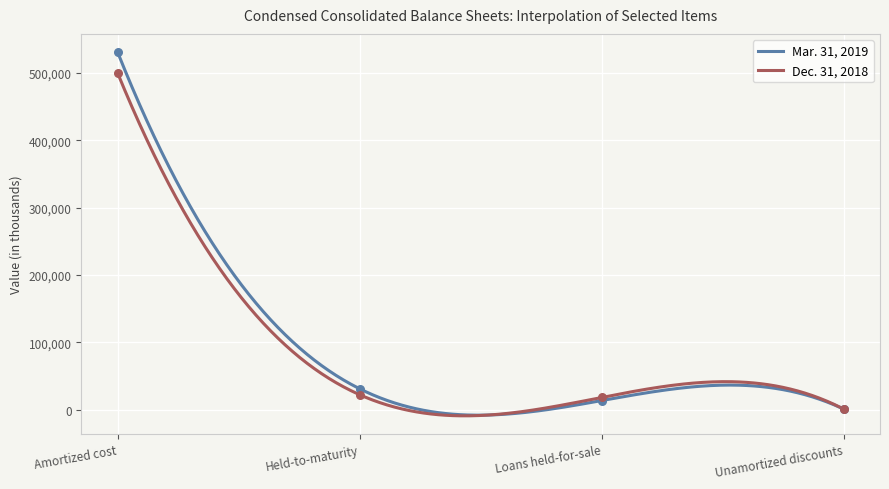

Which series reaches the minimum Y coordinate?

Mar. 31, 2019